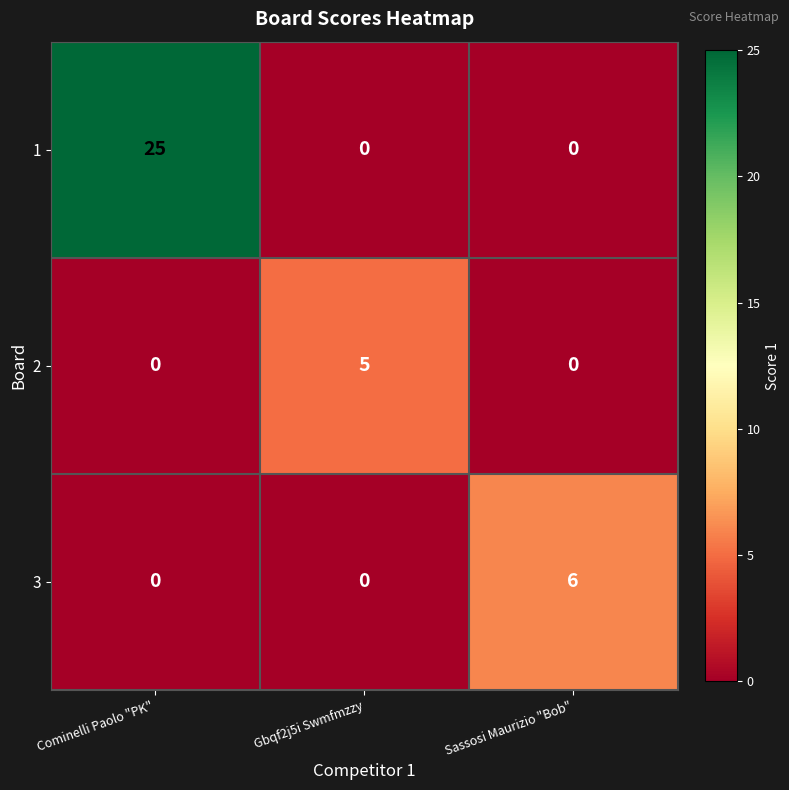

How many 2 values are between 0 and 5?

3